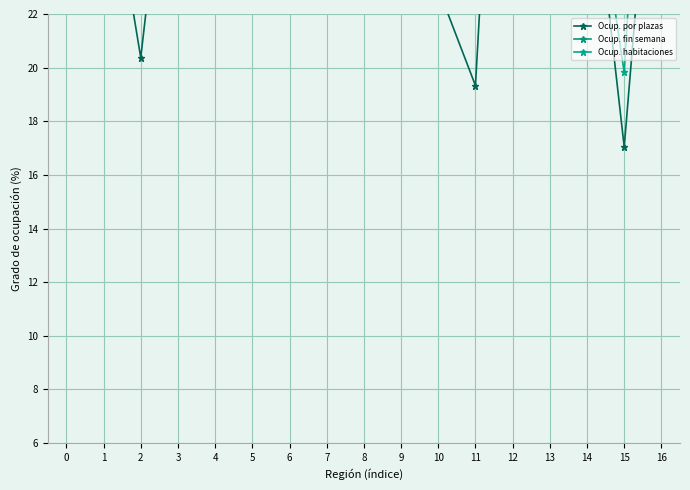

At which category does the chart reach its minimum across all series?

15